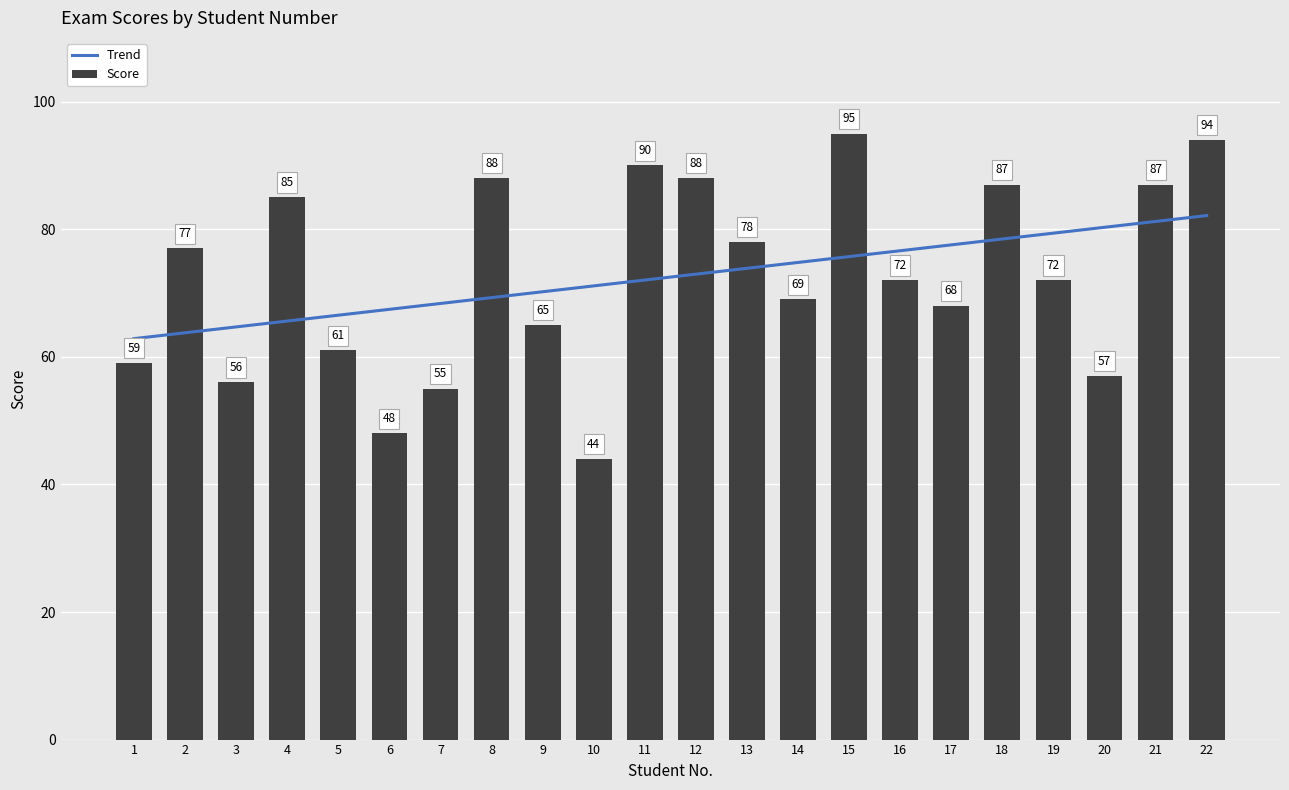

The Score series shows 151.4 at 15. True or false?

False